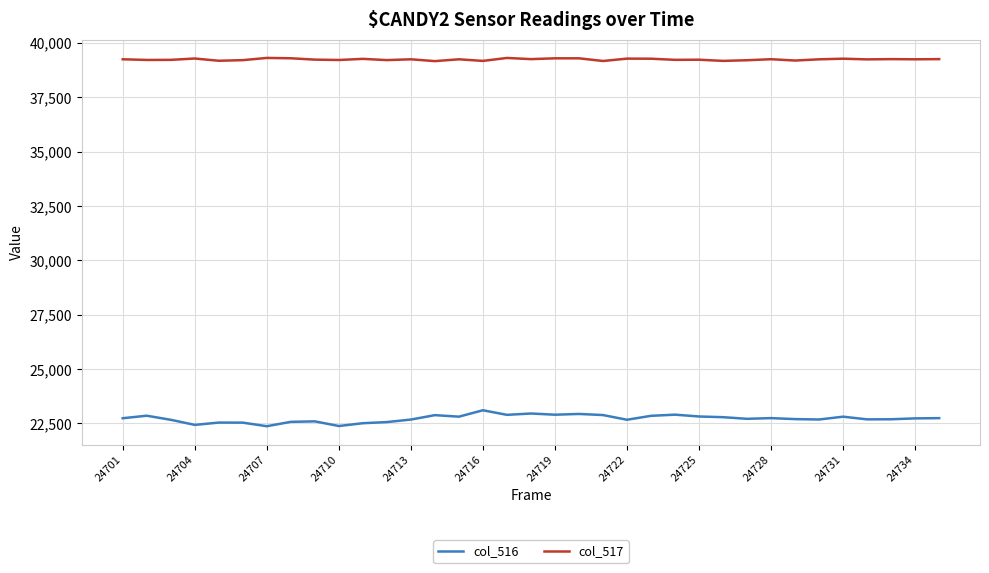

Which series has the largest range (max minus min)?

col_516